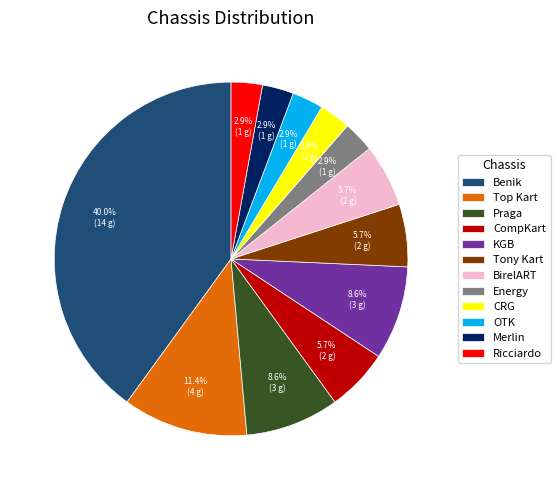

What is the largest slice in the pie chart?

Benik